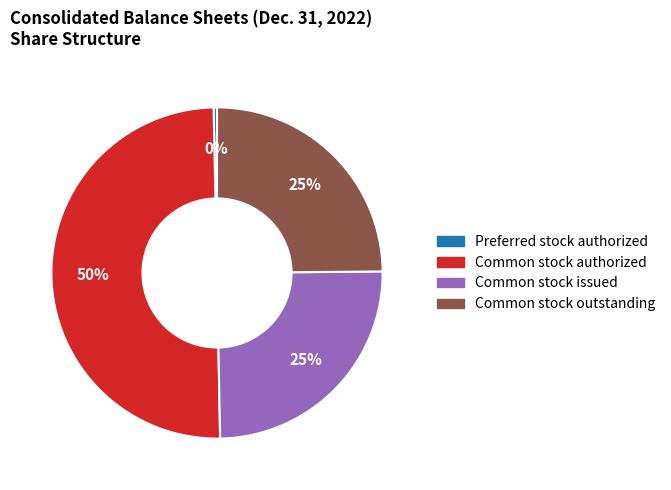

To the nearest percent, what is the average slice percentage?

25%